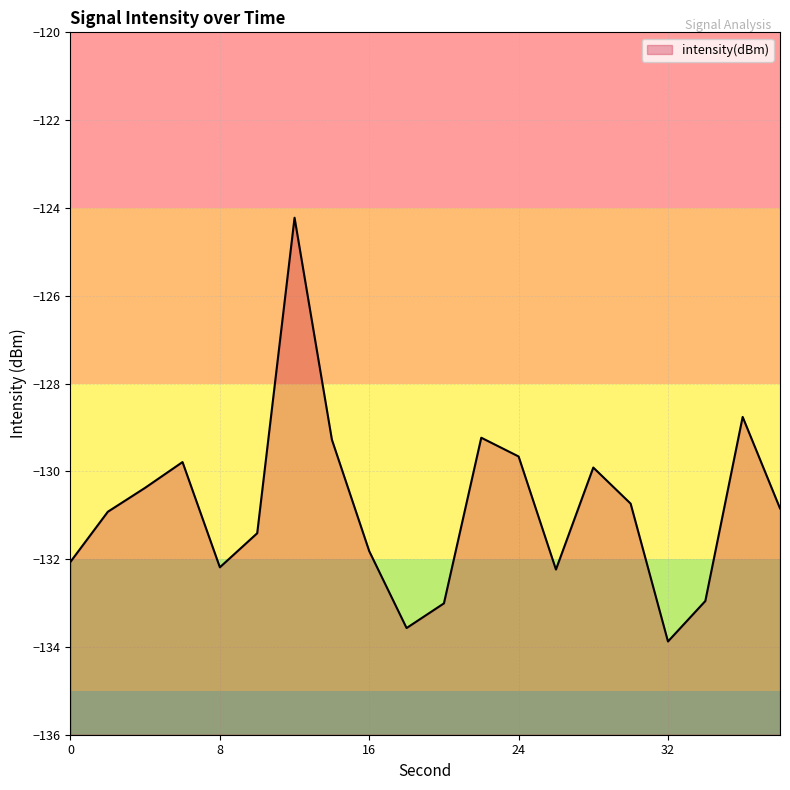

Reading right to left, transcribe all the data shown in this chart.

38=-130.8	36=-128.8	34=-133.0	32=-133.9	30=-130.7	28=-129.9	26=-132.2	24=-129.7	22=-129.2	20=-133.0	18=-133.6	16=-131.8	14=-129.3	12=-124.2	10=-131.4	8=-132.2	6=-129.8	4=-130.4	2=-130.9	0=-132.1